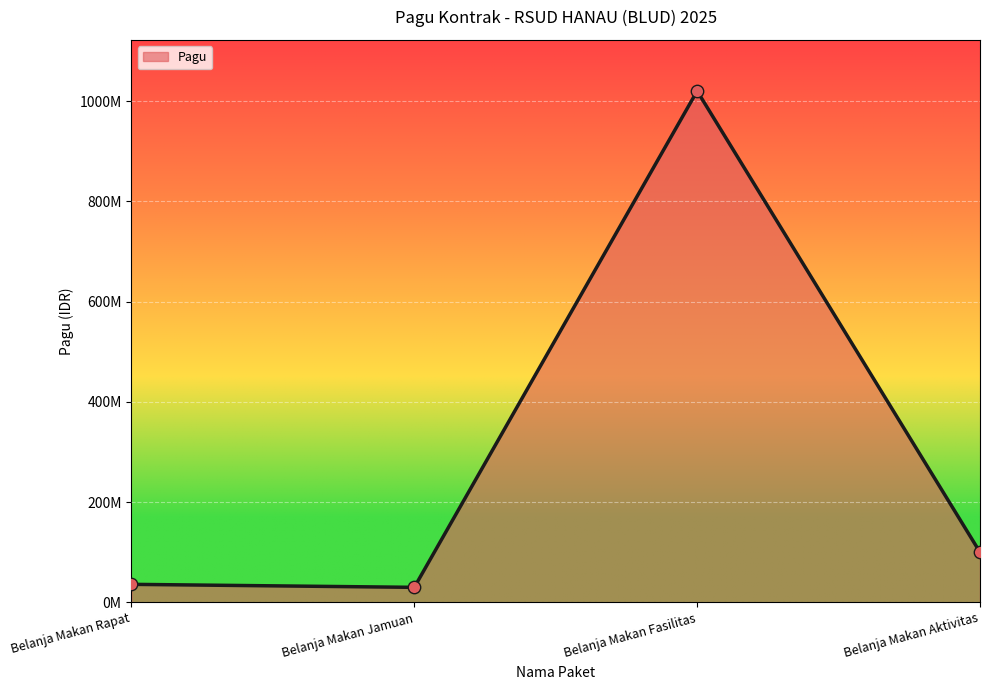

What is the ratio of the value at Belanja Makan Fasilitas to the value at Belanja Makan Aktivitas?

10.2